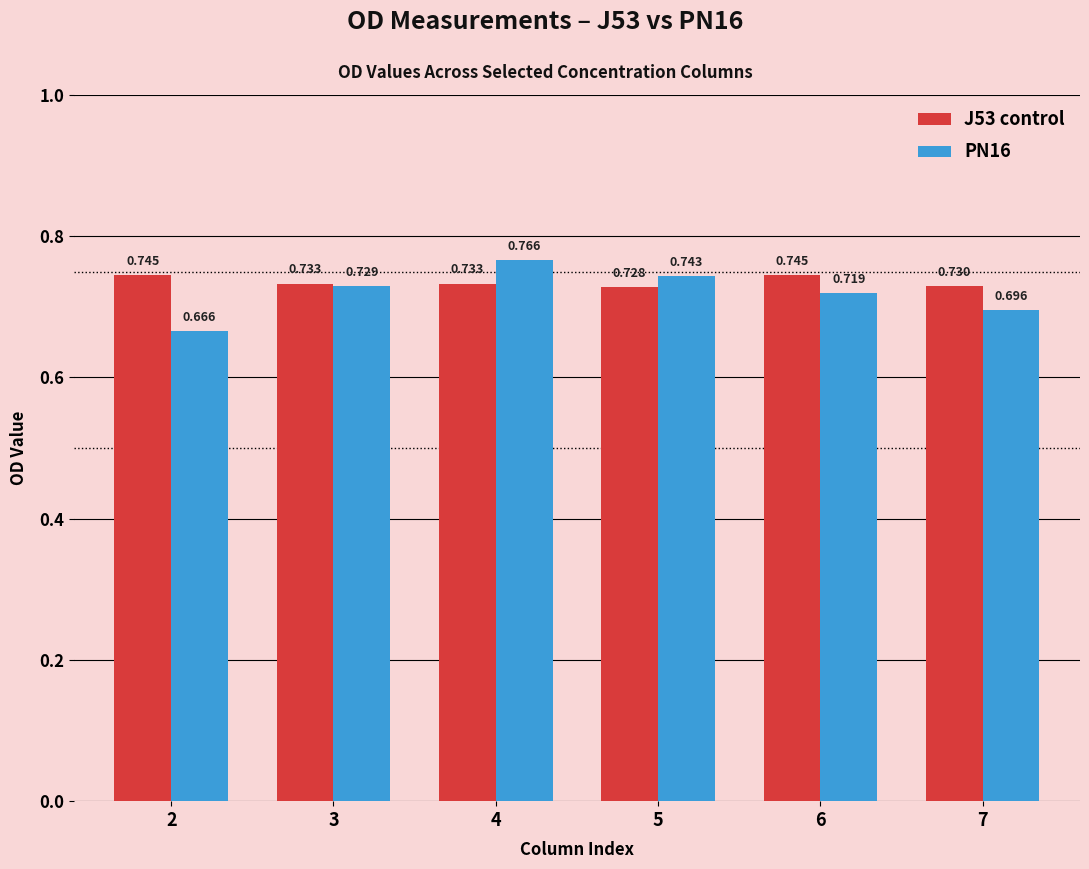

Is the value of J53 control at 7 greater than the value of PN16 at 2?

Yes